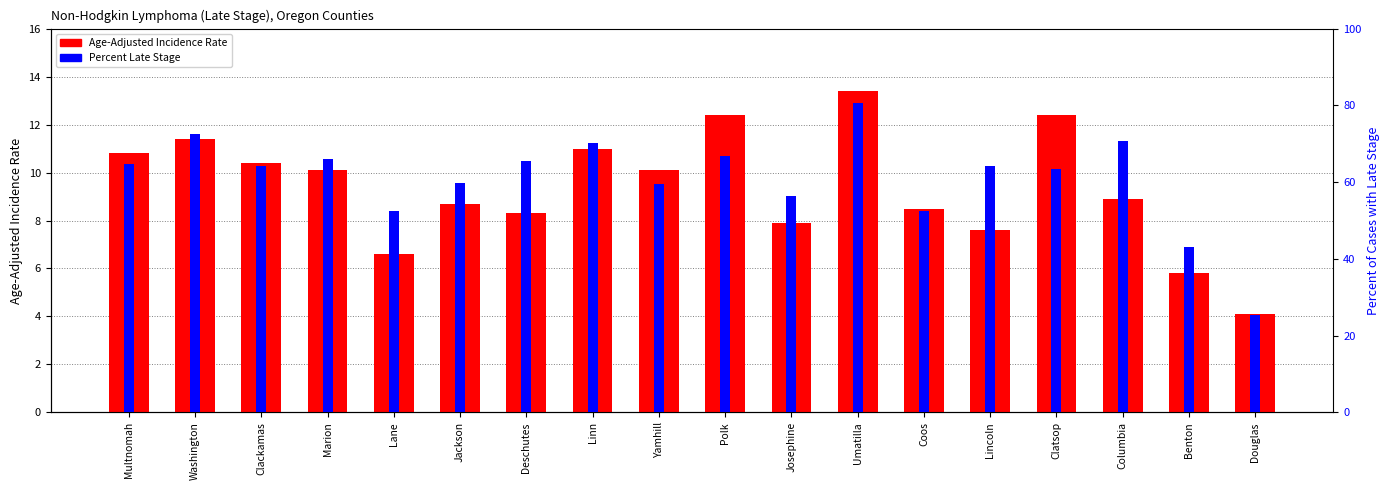

Reading left to right, extract all data points from this chart.

Age-Adjusted Incidence Rate: 10.8	11.4	10.4	10.1	6.6	8.7	8.3	11.0	10.1	12.4	7.9	13.4	8.5	7.6	12.4	8.9	5.8	4.1
Percent of Cases with Late Stage: 64.8	72.5	64.1	65.9	52.4	59.7	65.5	70.1	59.6	66.7	56.4	80.6	52.4	64.3	63.3	70.8	43.2	25.3